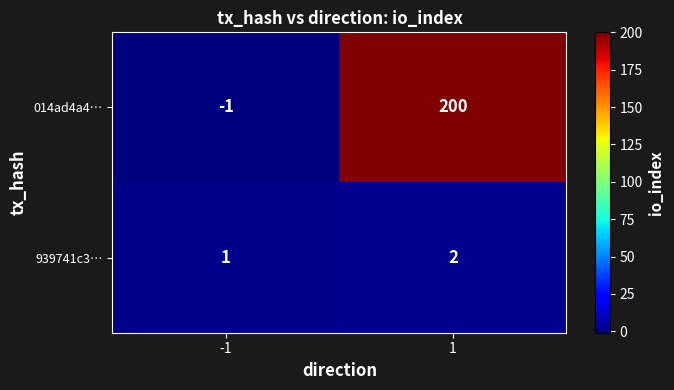

What is the approximate value of 014ad4a4… at 1?

200